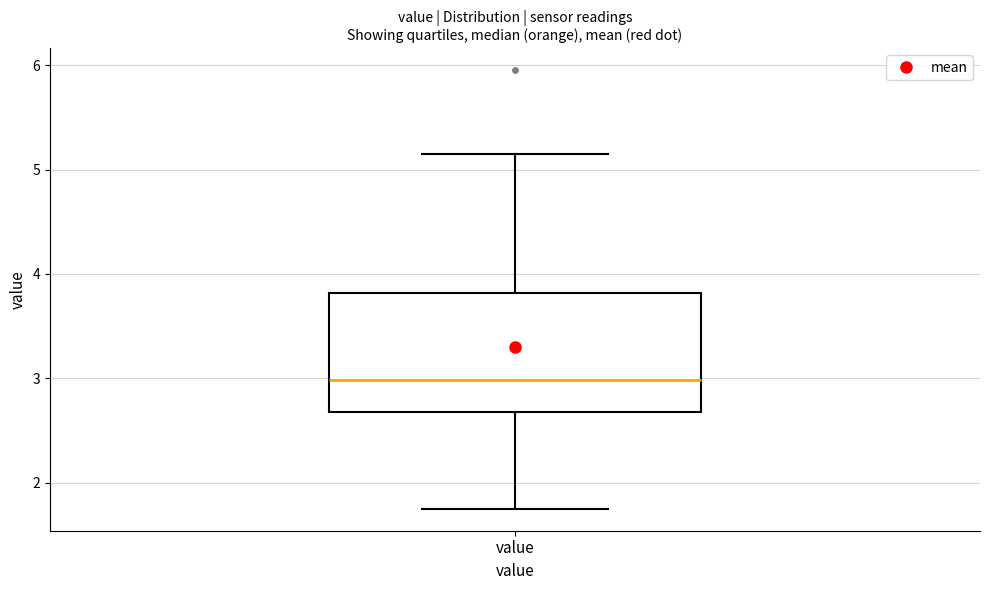

Read this box plot against the y-axis: the position of the median line, the range covered by the box, and the ends of both whiskers. The values are not printed on the chart, so give them approximately, as read against the axis.

median 3.0, box 2.7 to 3.8, whiskers 1.8 to 5.2